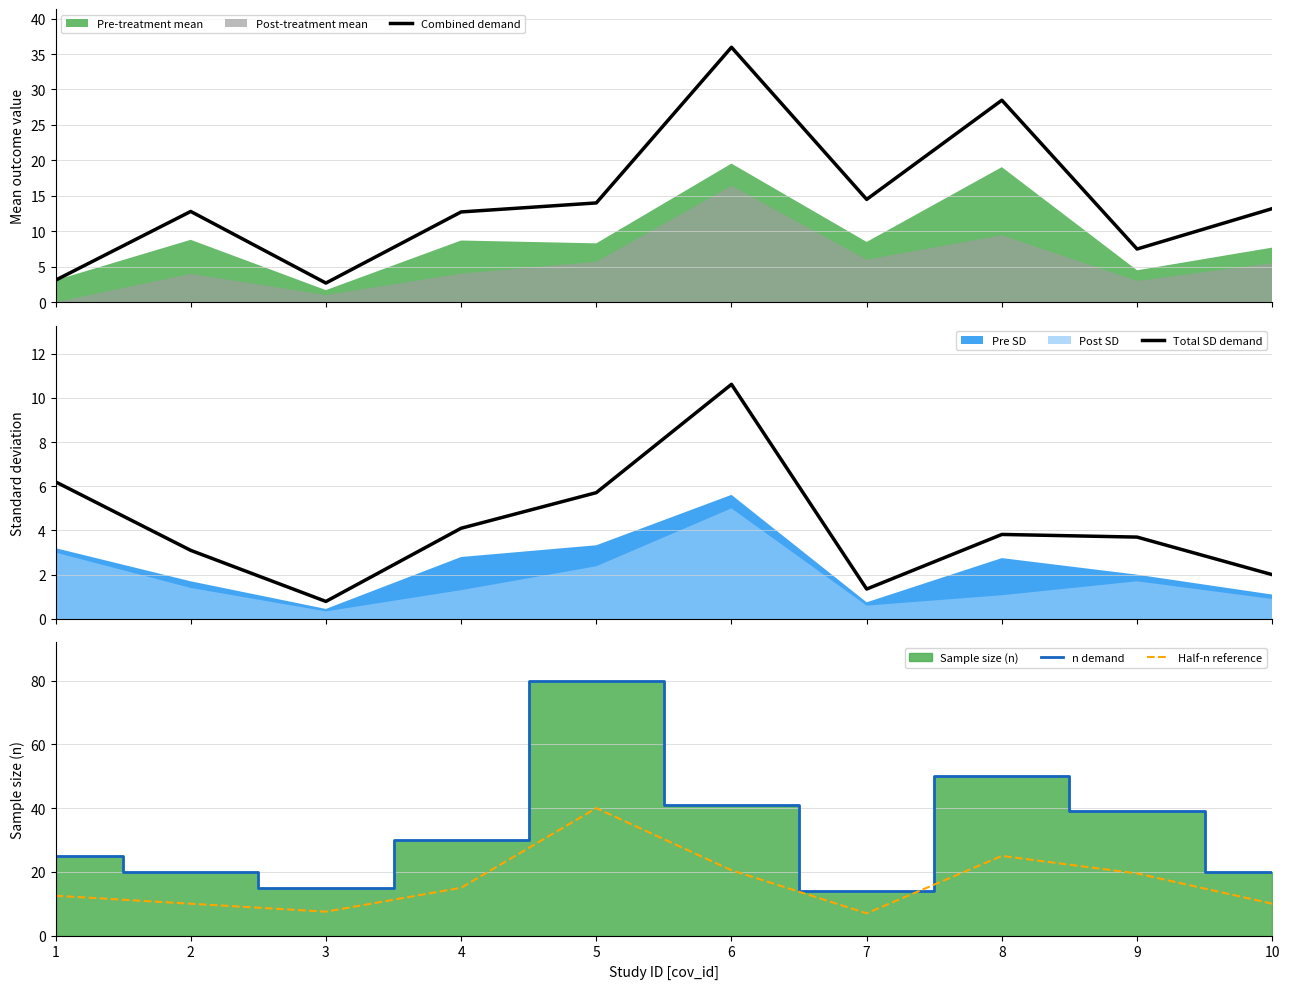

Which series has the largest total across all categories?

n demand